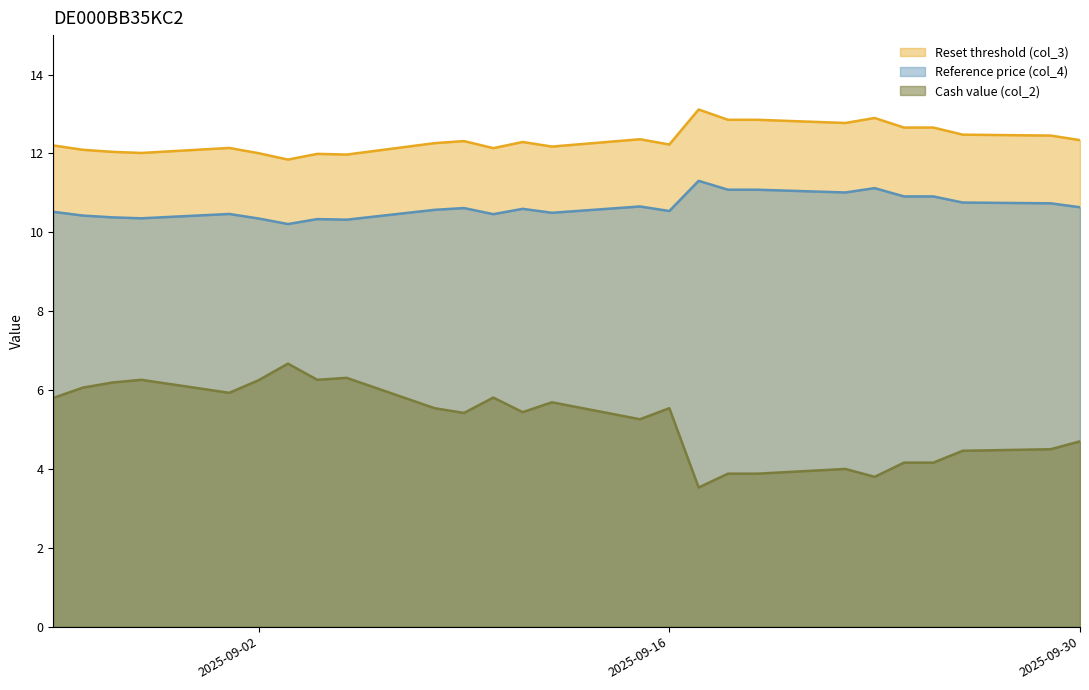

True or false: Reset threshold (col_3) and Cash value (col_2) cross at least once.

False